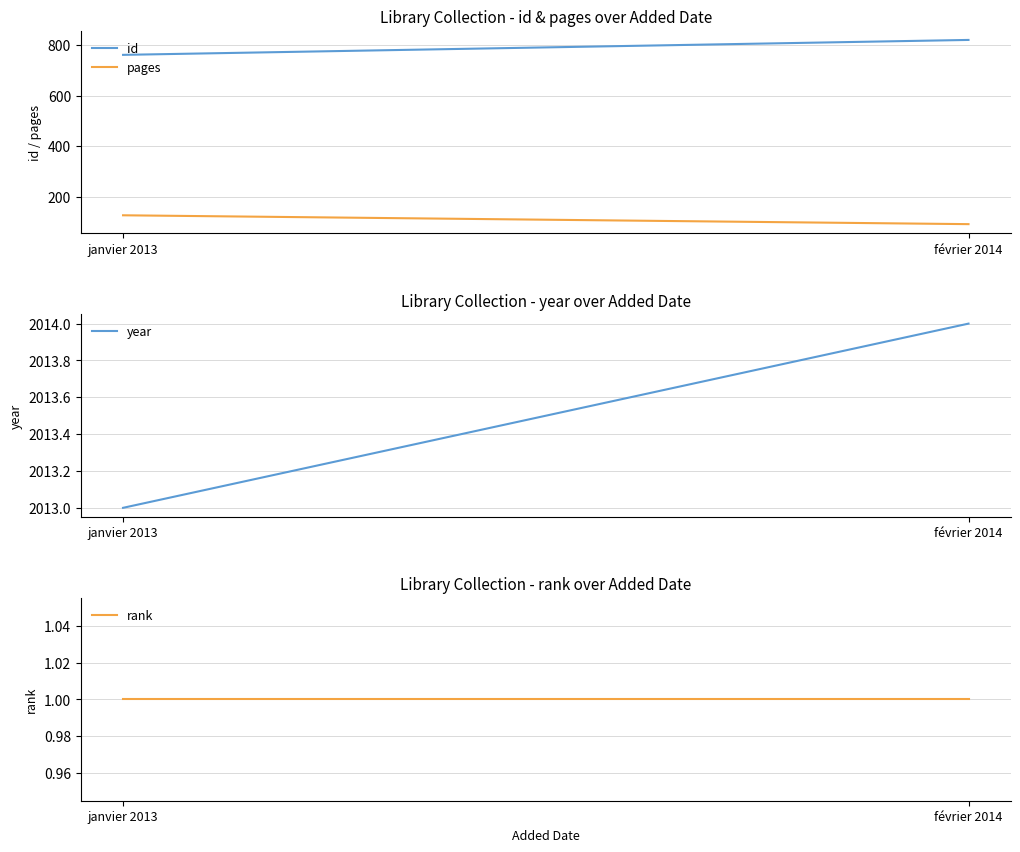

How many lines are shown in the chart?

4